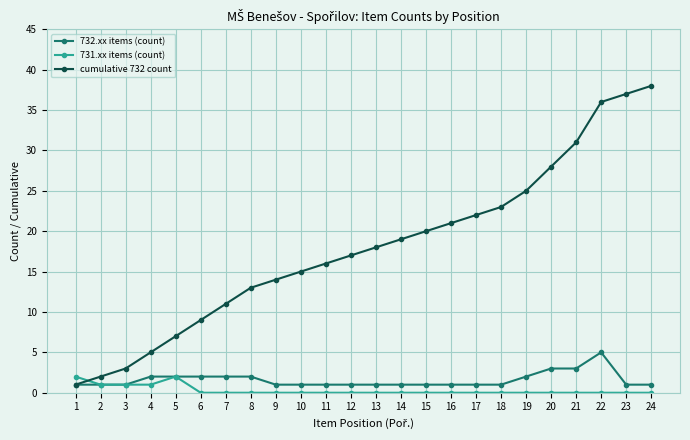

How many lines are shown in the chart?

3